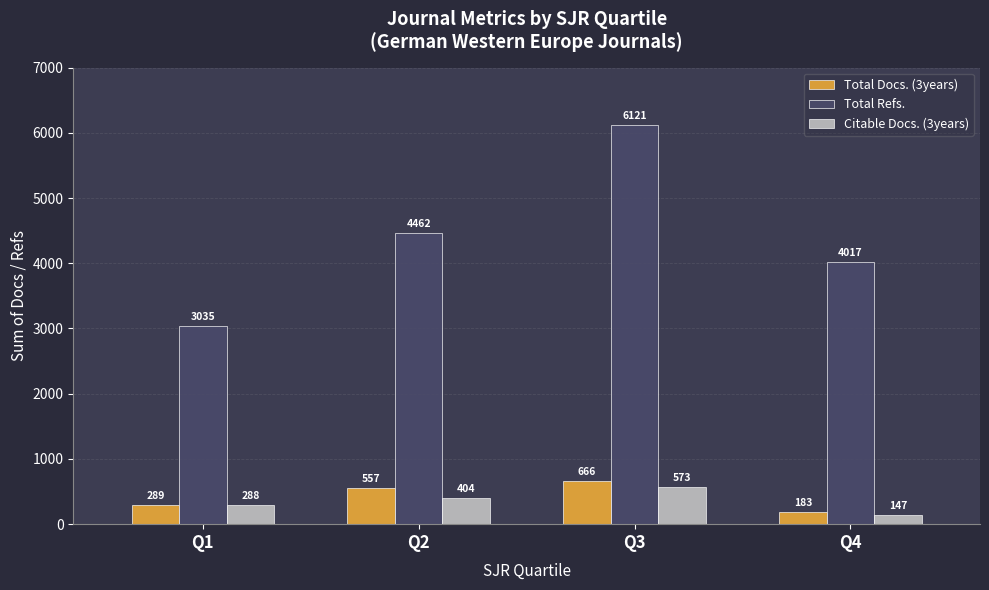

What are all the series names shown in the legend?

Total Docs. (3years), Total Refs., Citable Docs. (3years)